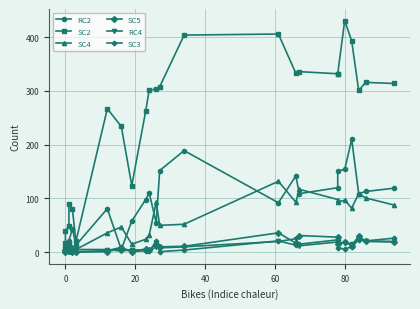

What is the sum of all SC5 values?

292